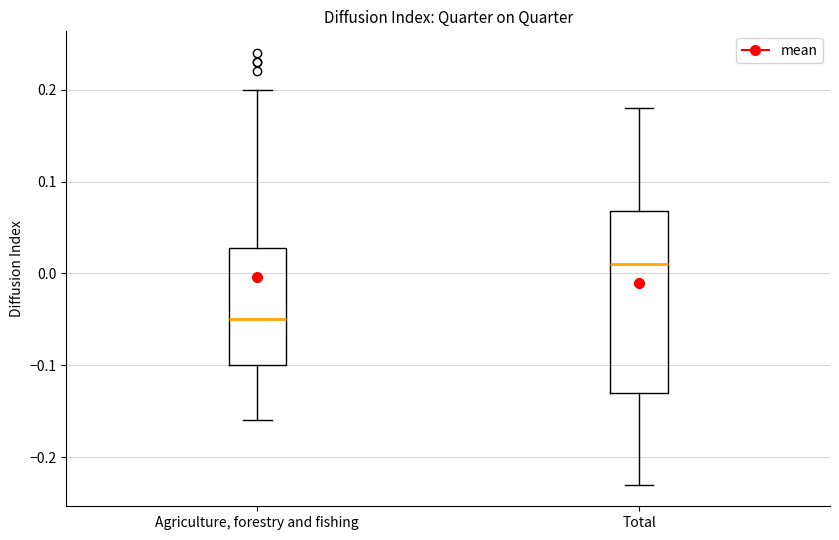

Where does the upper whisker of the box for Total end on the y-axis? The values are not printed on the chart, so give them approximately, as read against the axis.

0.18